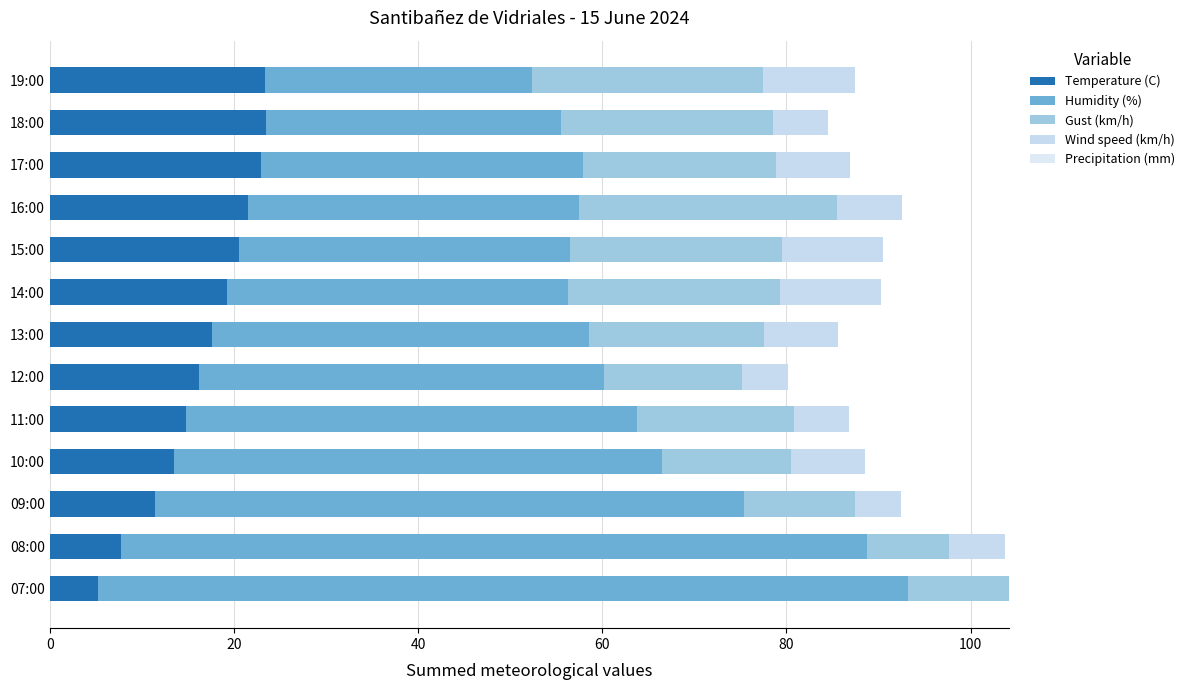

Which series has the widest spread of values?

Humidity (%)